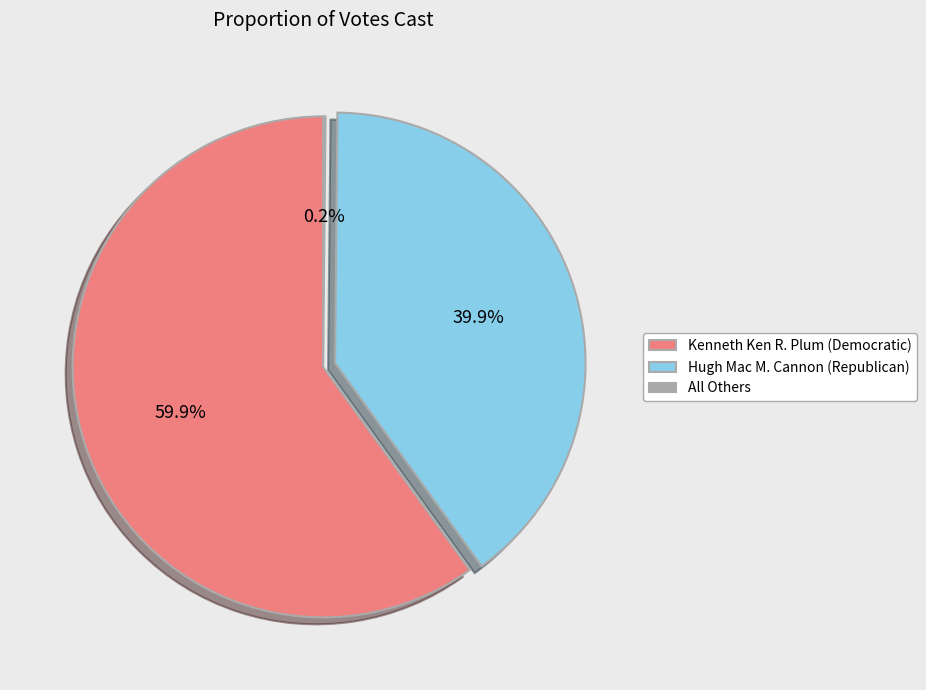

What is the largest slice in the pie chart?

Kenneth Ken R. Plum (Democratic)